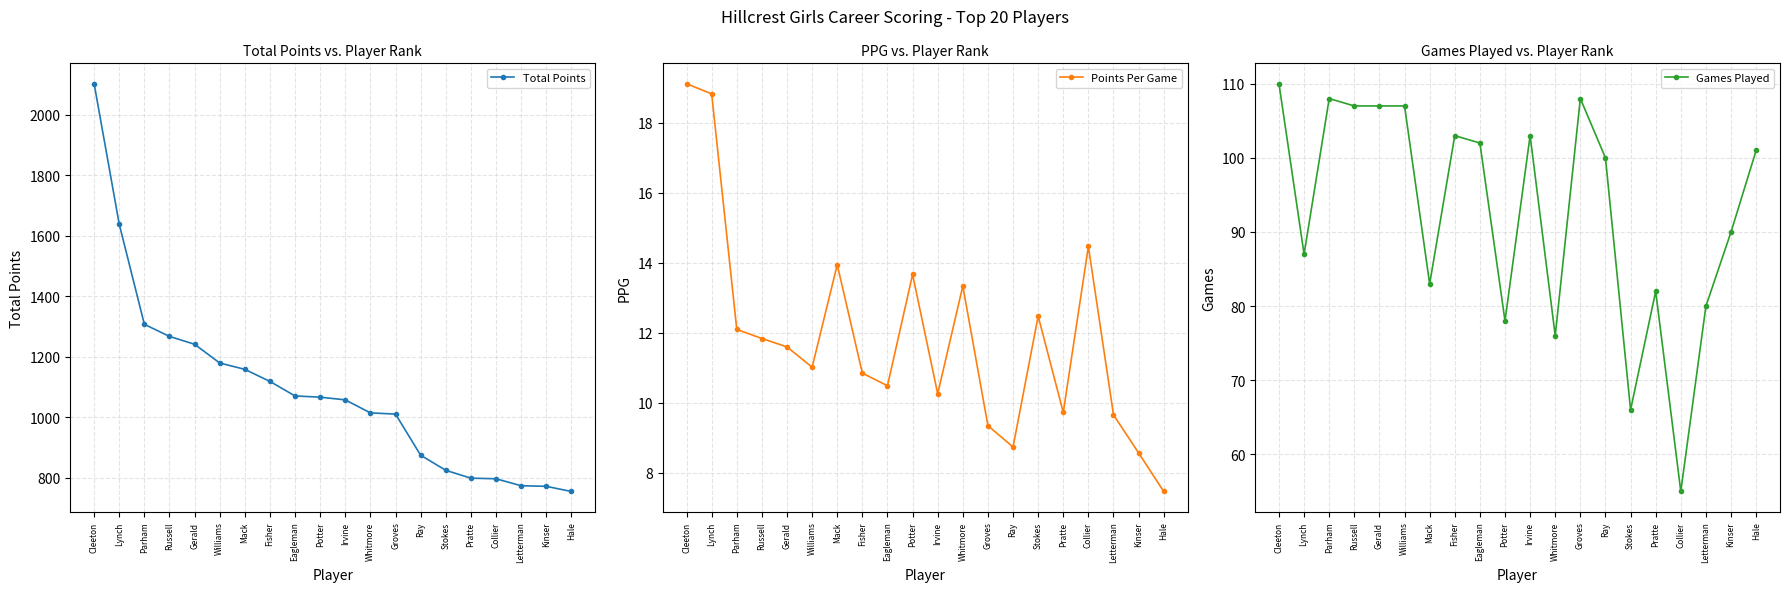

What are all the series names shown in the legend?

Total Points, Points Per Game, Games Played